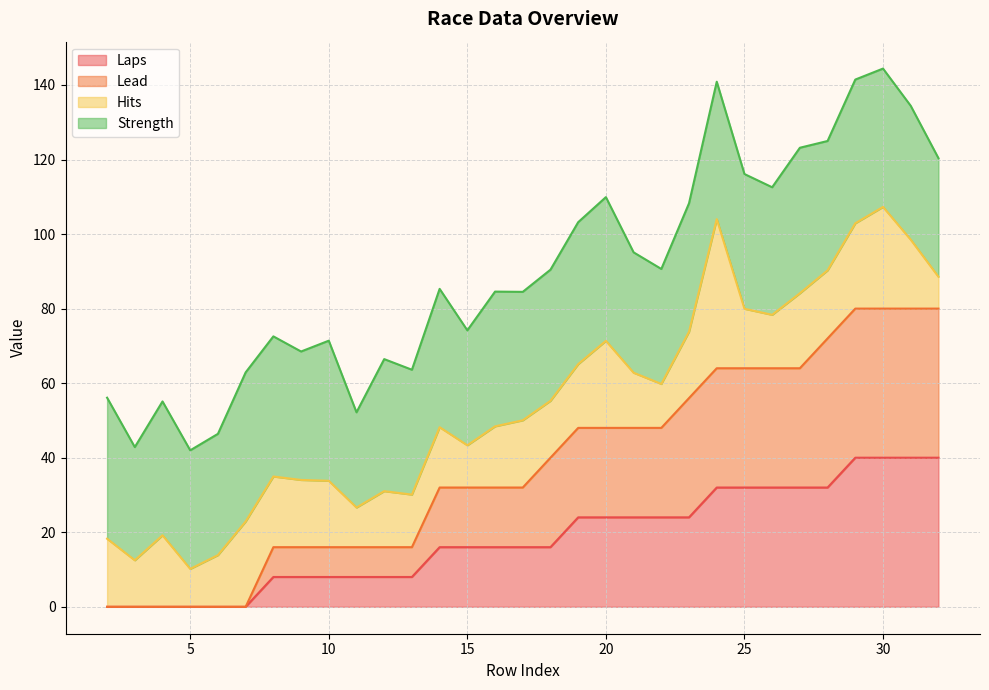

What is the maximum value for Laps?

40.0